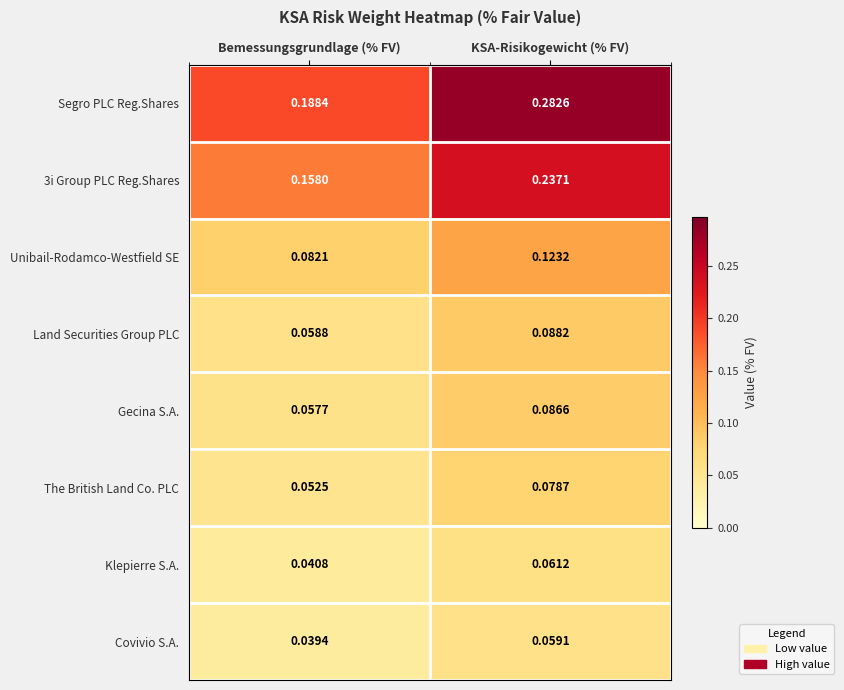

At which category is the sum across all series the highest?

KSA-Risikogewicht (% FV)